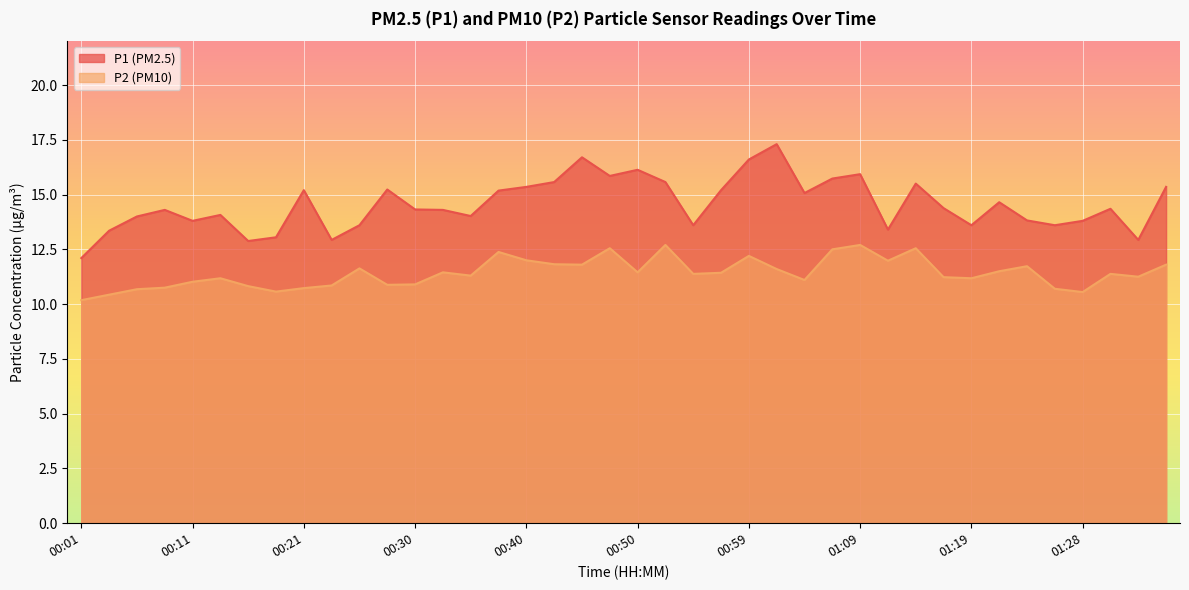

At which label does P2 first exceed 11?

00:11